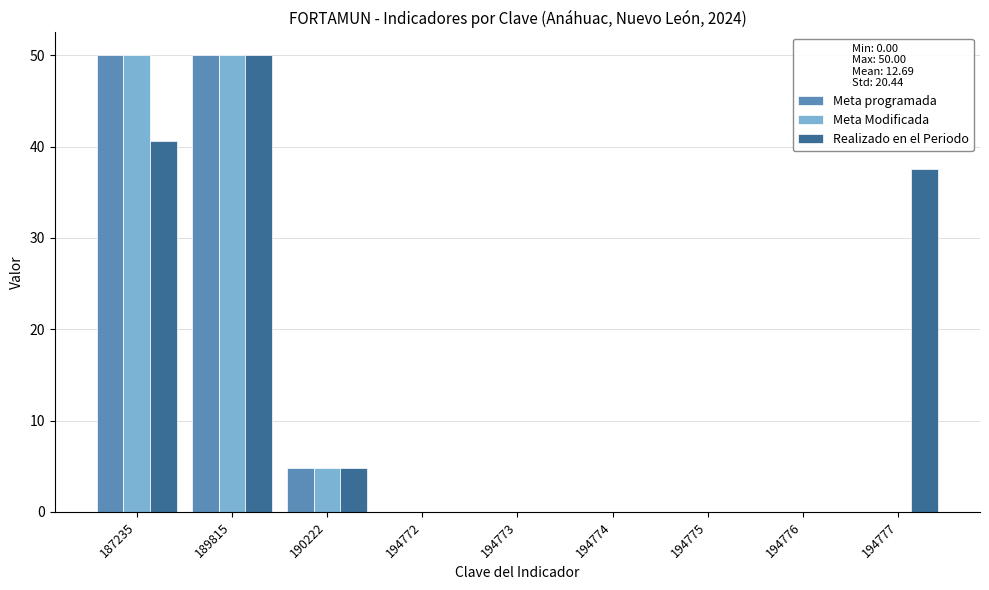

Which series has the largest total across all categories?

Realizado en el Periodo